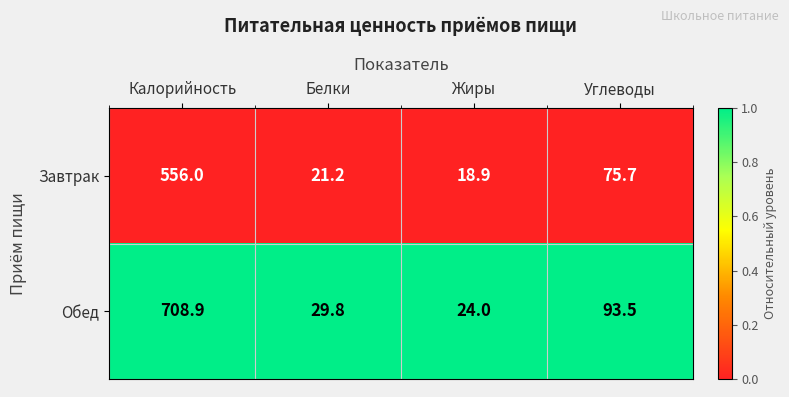

The Завтрак series shows 75.7 at Углеводы. True or false?

True